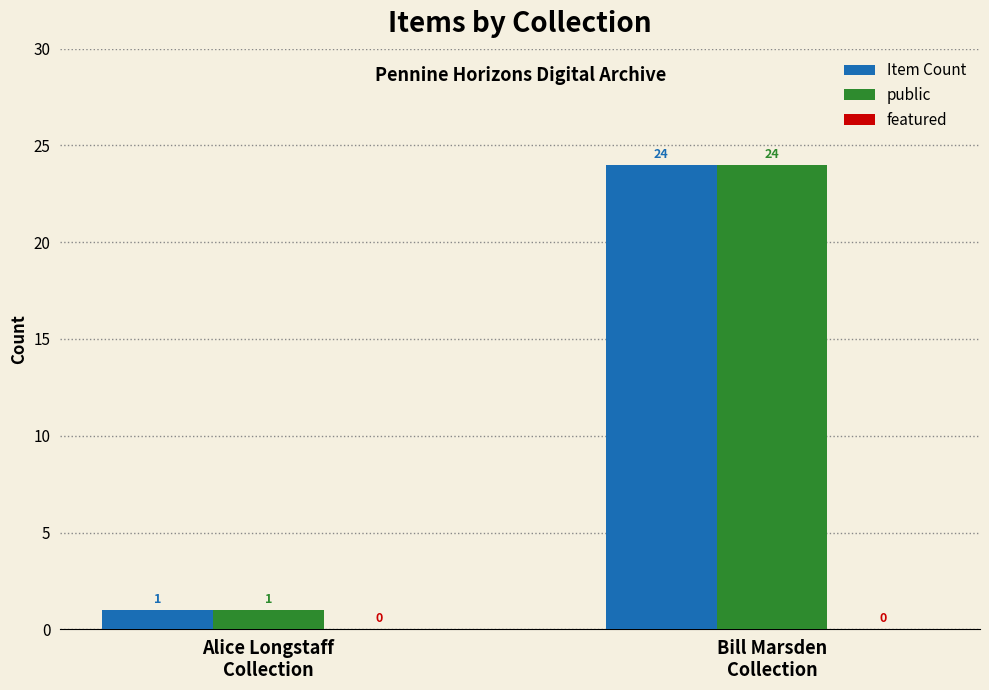

What value does the Item Count series have at Bill Marsden
Collection?

24